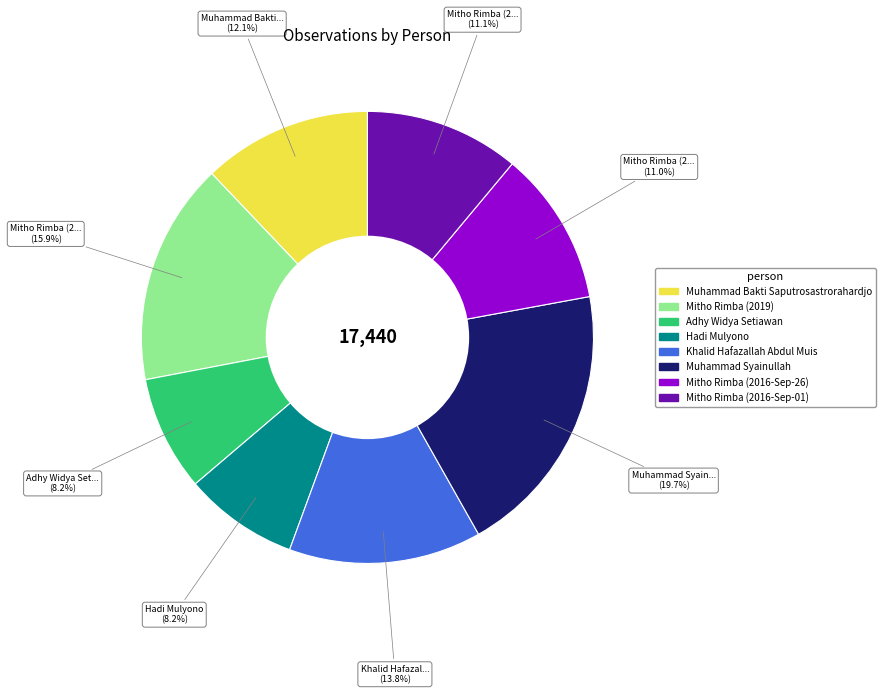

To the nearest percent, what percentage of the pie is Mitho Rimba (2016-Sep-26)?

11%